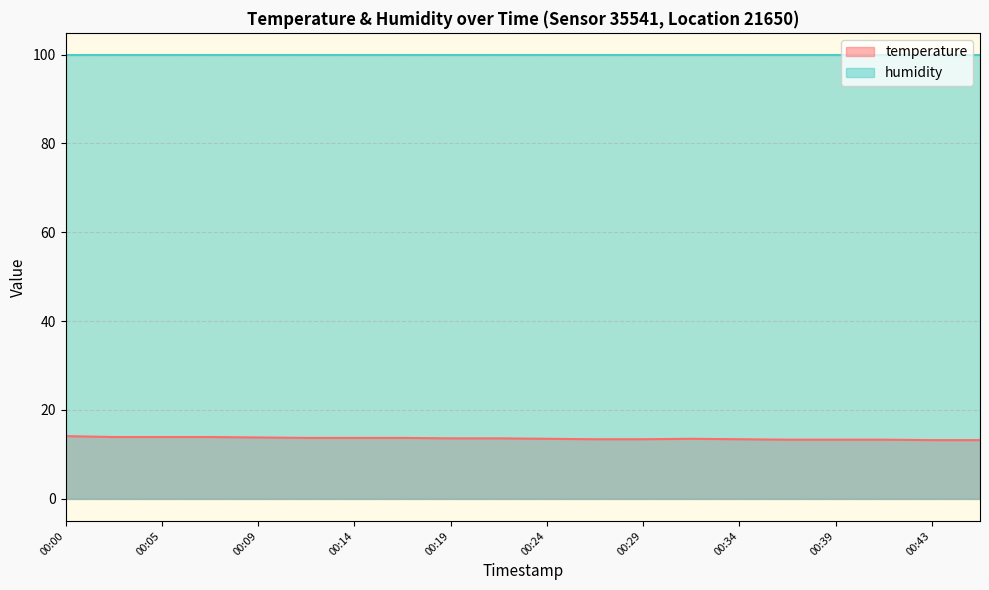

Rank the series by their maximum value, from highest to lowest.

humidity, temperature